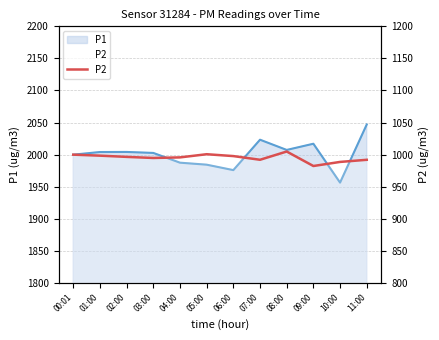

What position from the right is 10:00?

2